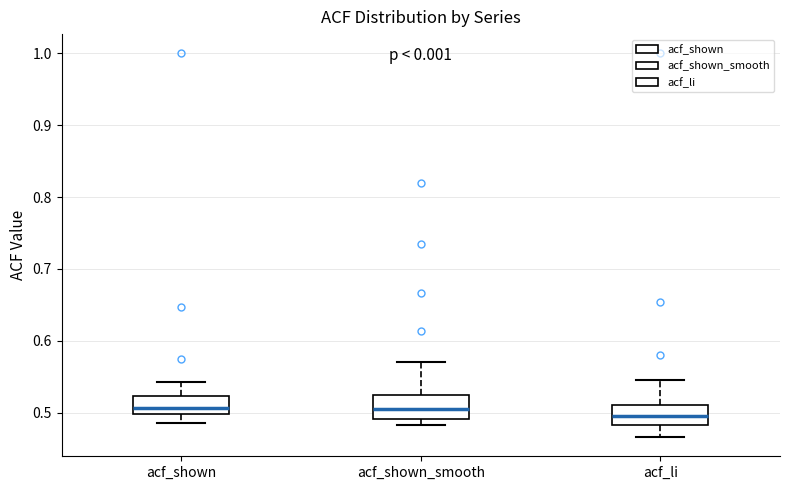

Reading left to right, transcribe this box plot: for each box, give where its median line is, the range the box spans, and where its two whiskers end, as read against the y-axis. The values are not printed on the chart, so give them approximately, as read against the axis.

acf_shown: median 0.51, box 0.50 to 0.52, whiskers 0.49 to 0.54
acf_shown_smooth: median 0.50, box 0.49 to 0.53, whiskers 0.48 to 0.57
acf_li: median 0.50, box 0.48 to 0.51, whiskers 0.47 to 0.55